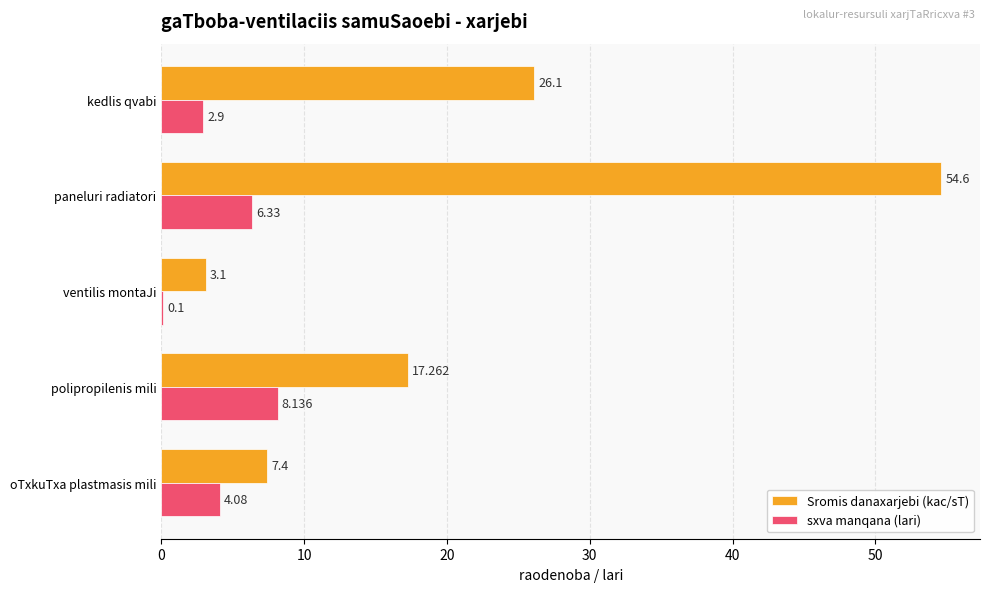

What is the sum of all sxva manqana (lari) values?

21.5